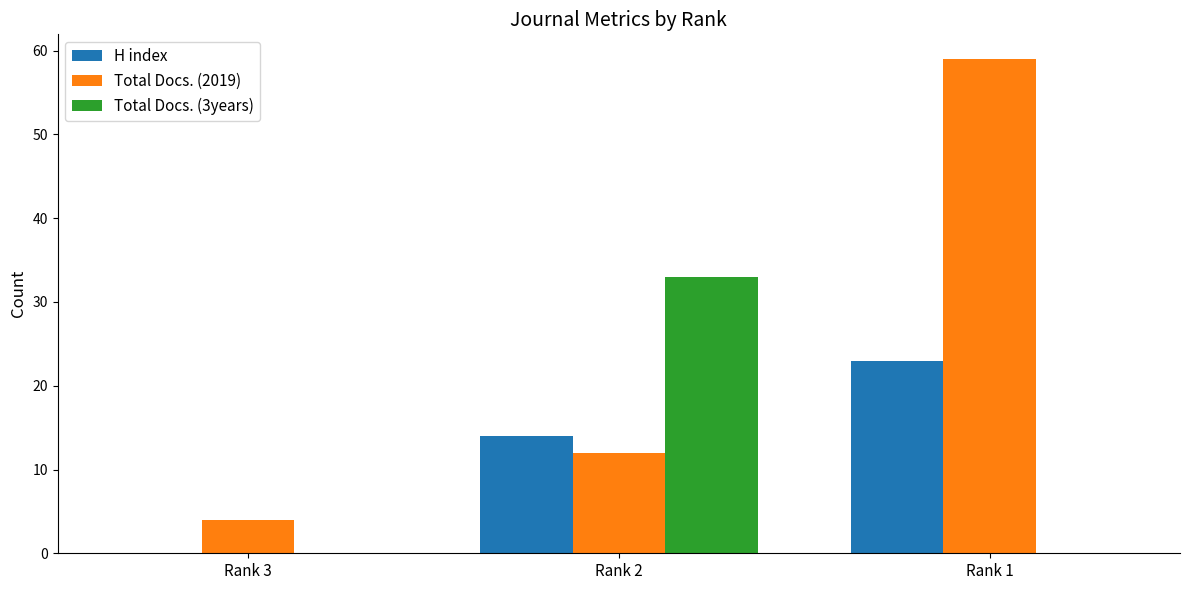

What is the total value across all series at Rank 1?

82